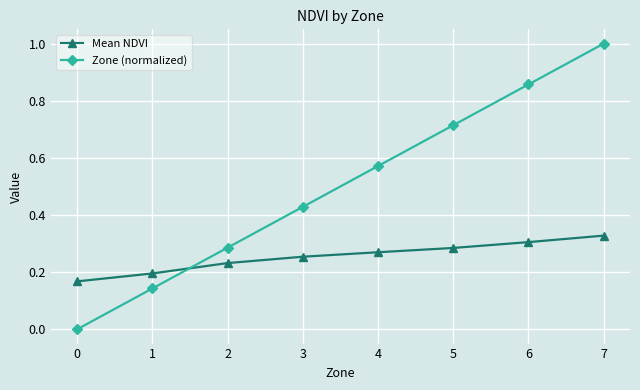

Does the chart have visible grid lines?

Yes